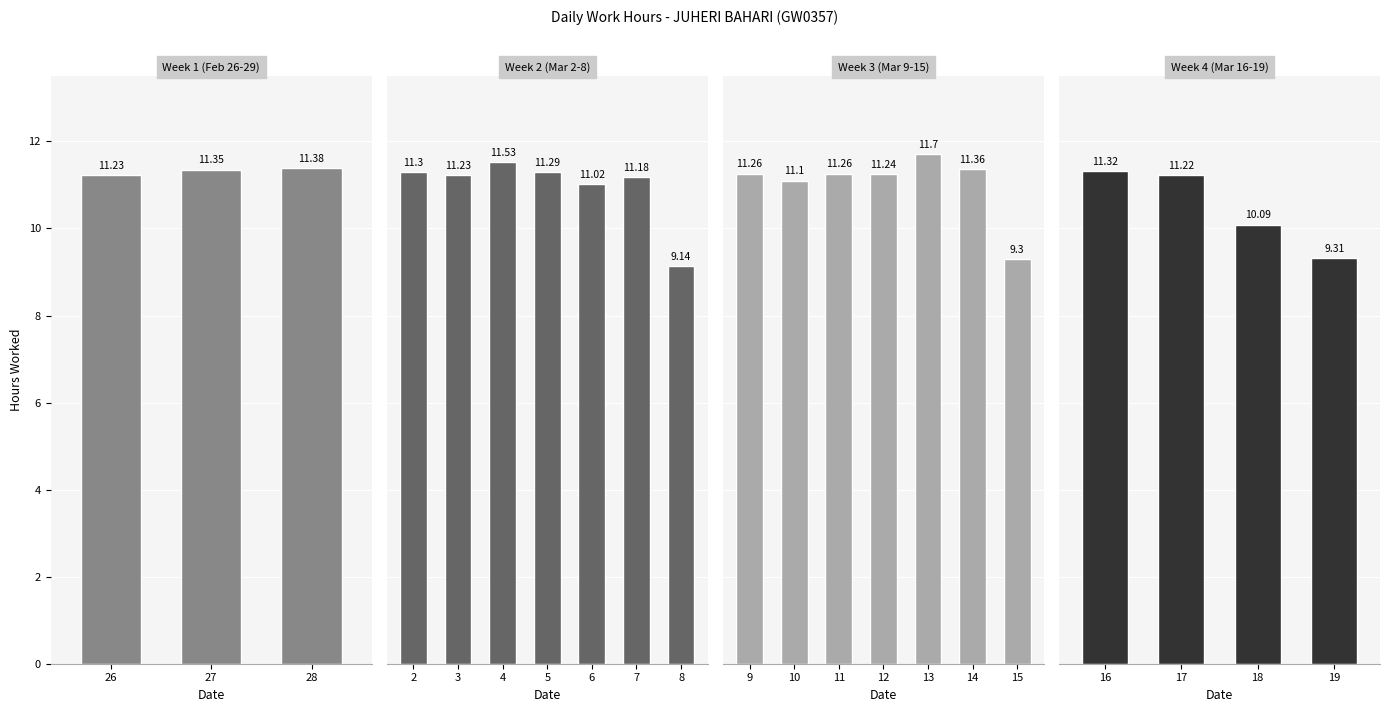

What is the greatest value displayed?

11.7